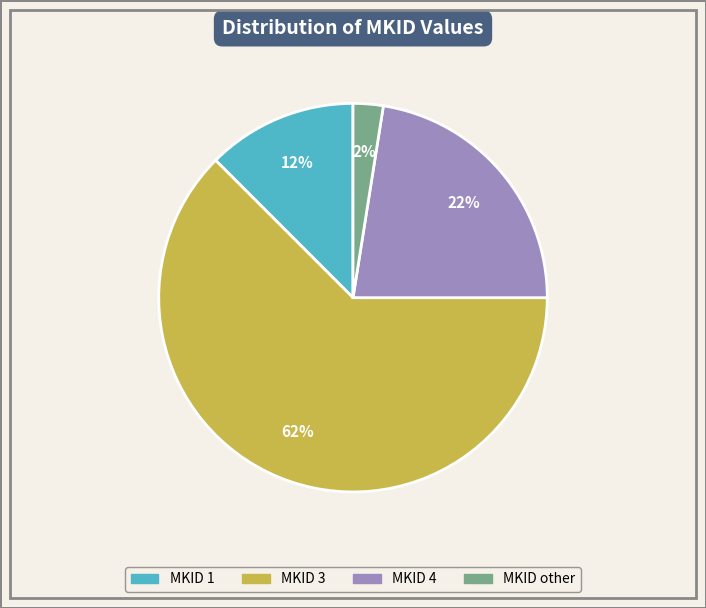

To the nearest percent, what is the average slice percentage?

25%